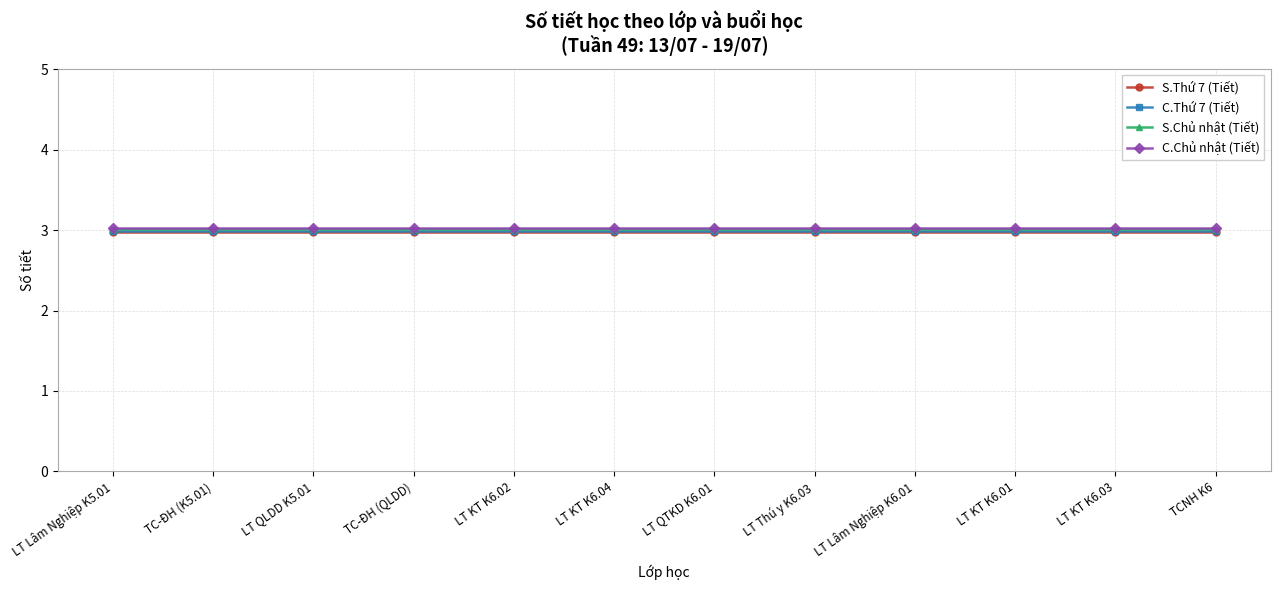

Which category has the highest value in the S.Thứ 7 (Tiết) series?

LT Lâm Nghiệp K5.01